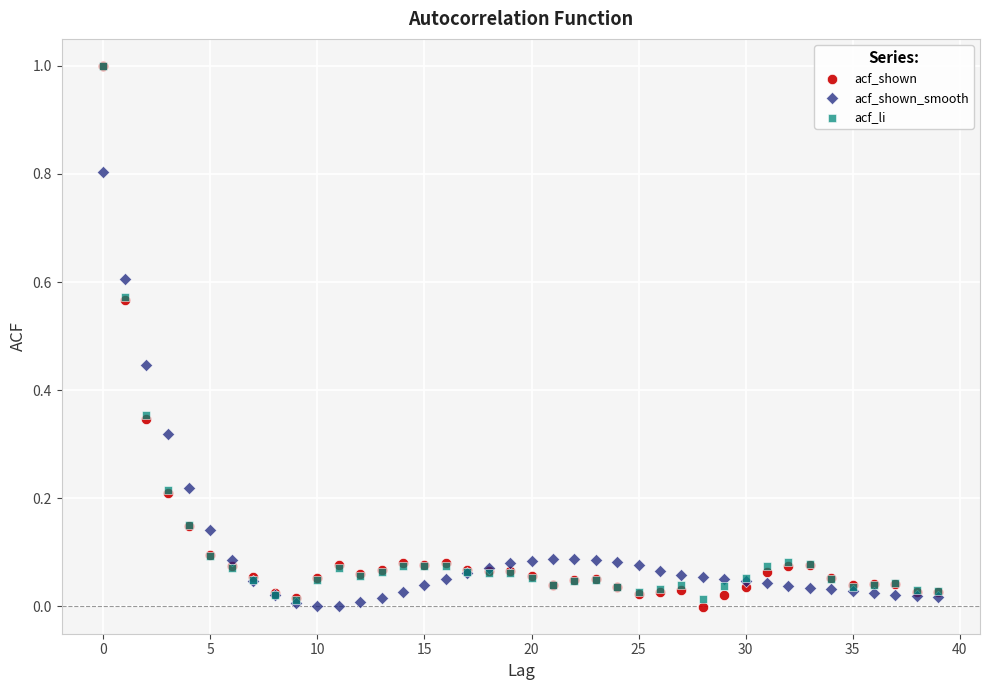

Which series has the largest Y range (max minus min)?

acf_shown